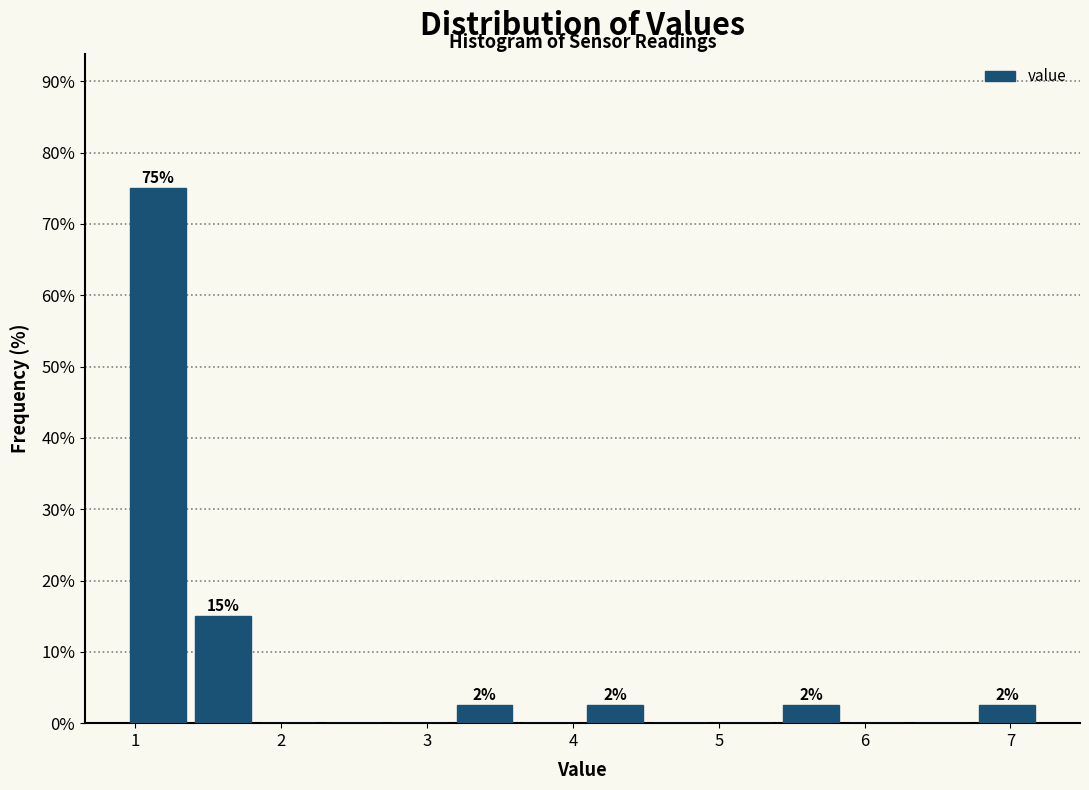

Which range on the x-axis has the tallest bar?

0.9 to 1.4